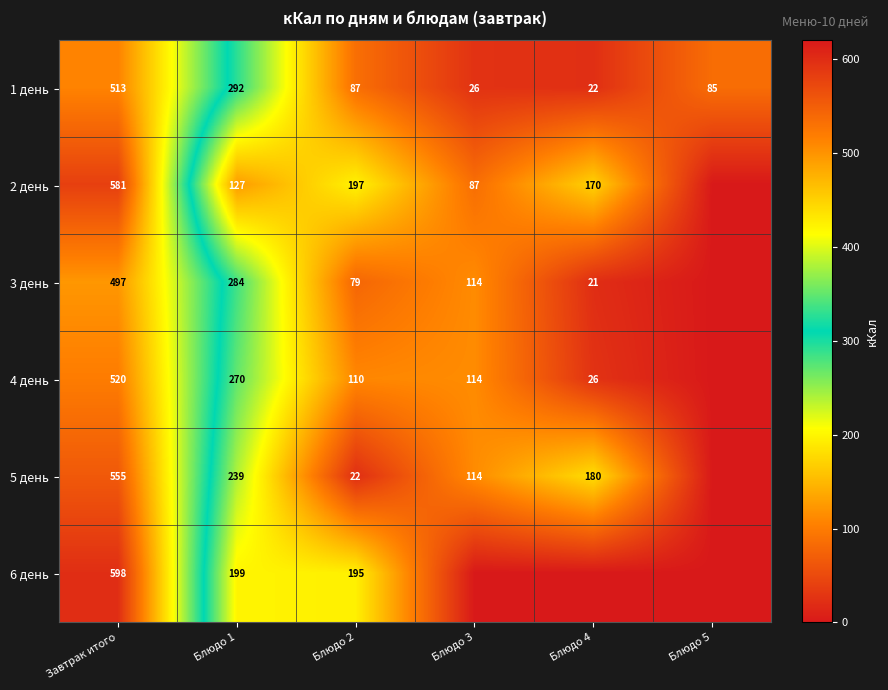

What is the sum of the 4 день values at Завтрак итого and Блюдо 4?

546